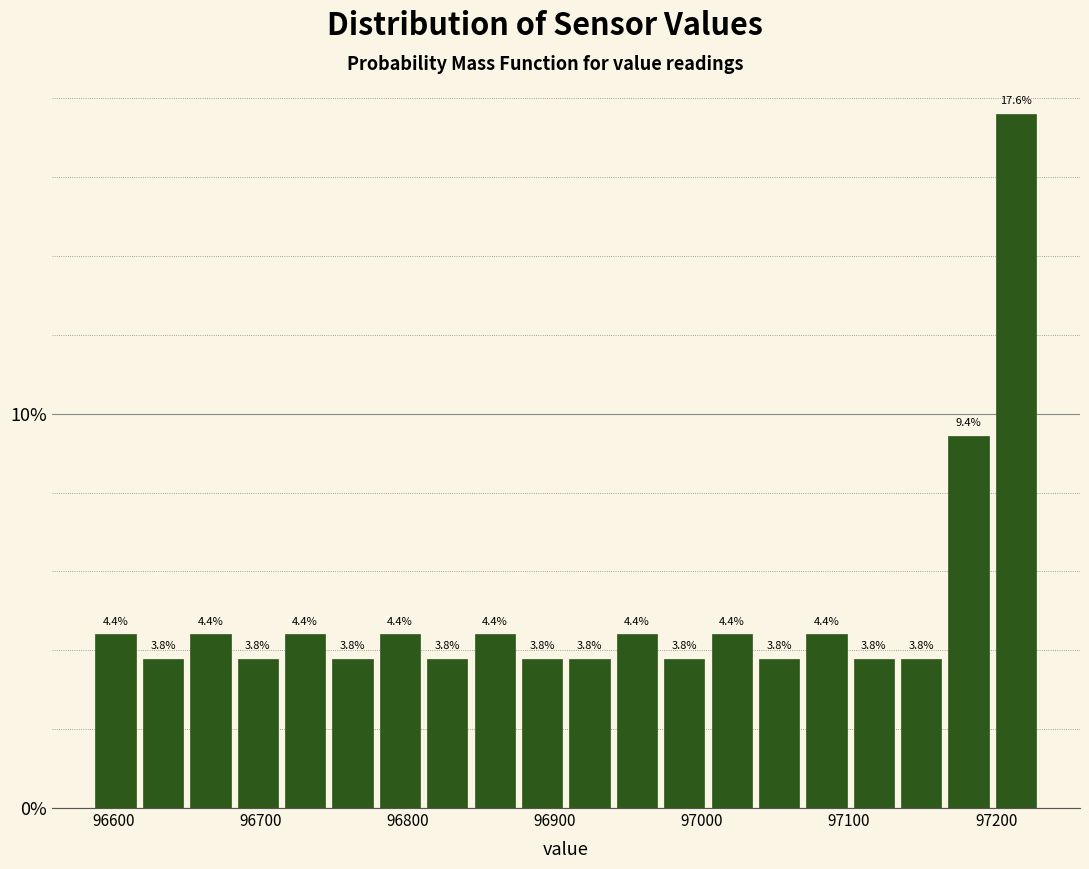

Around what value on the x-axis is the tallest bar? Give the approximate position of its centre, as read against the axis.

97210